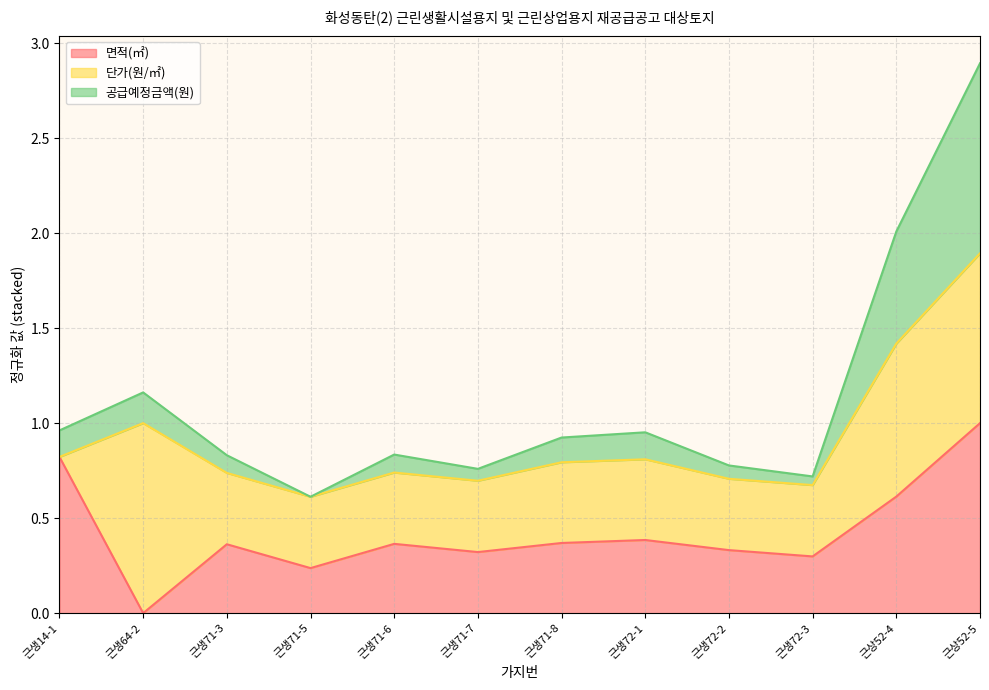

What is the spread (max minus min) of values at 근생72-3?

0.4